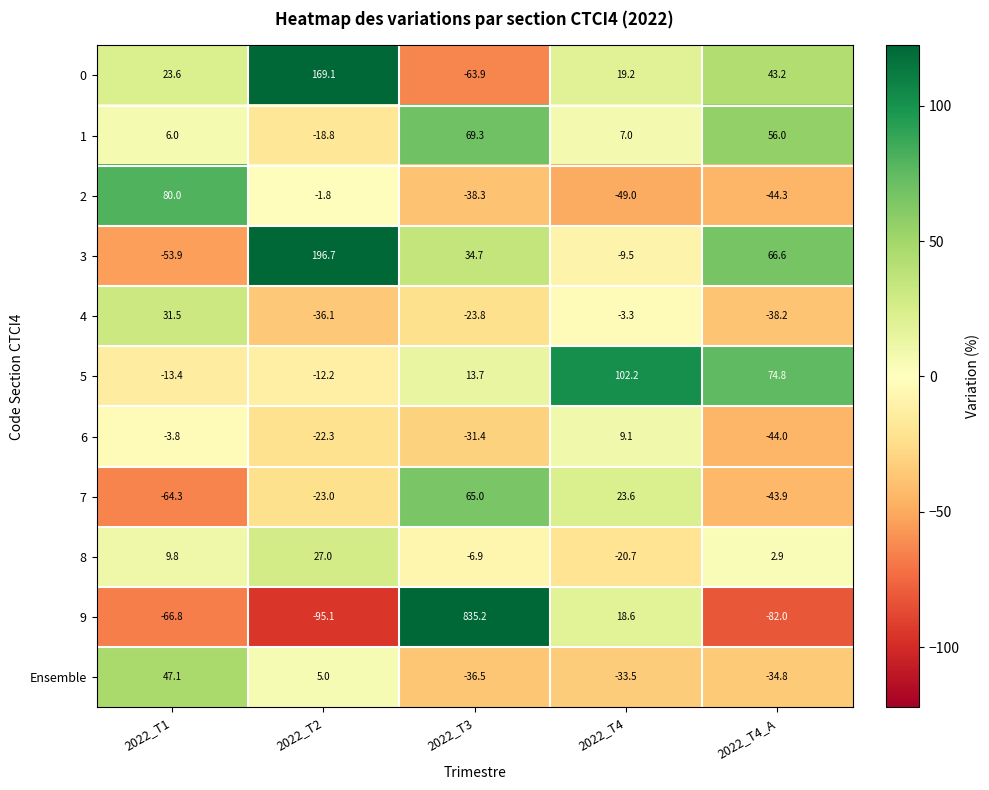

What is the spread (max minus min) of values at 2022_T1?

146.8